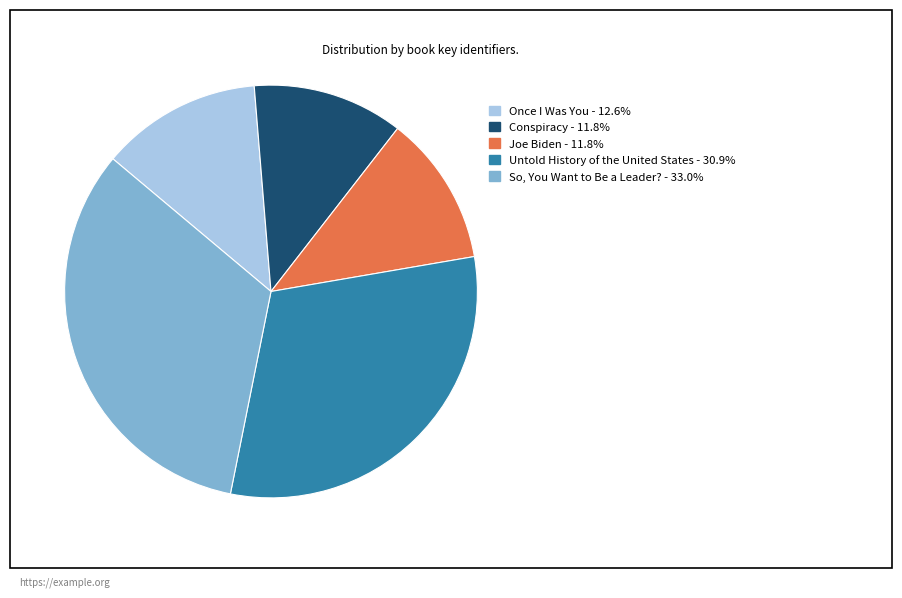

Which category has the biggest portion of the pie?

So, You Want to Be a Leader?